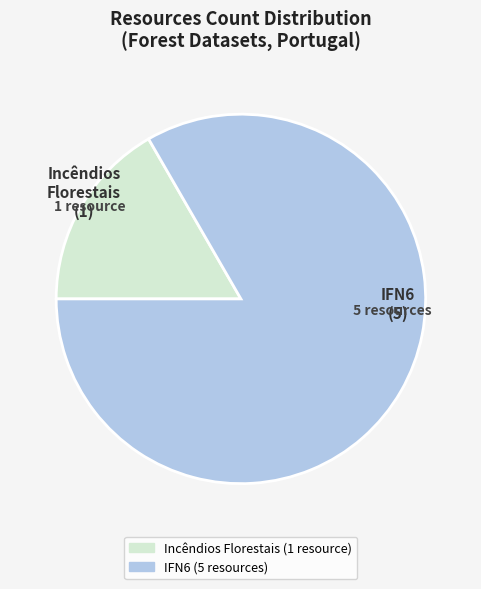

The Incêndios Florestais (1 resource) slice represents 4% of the pie. True or false?

False